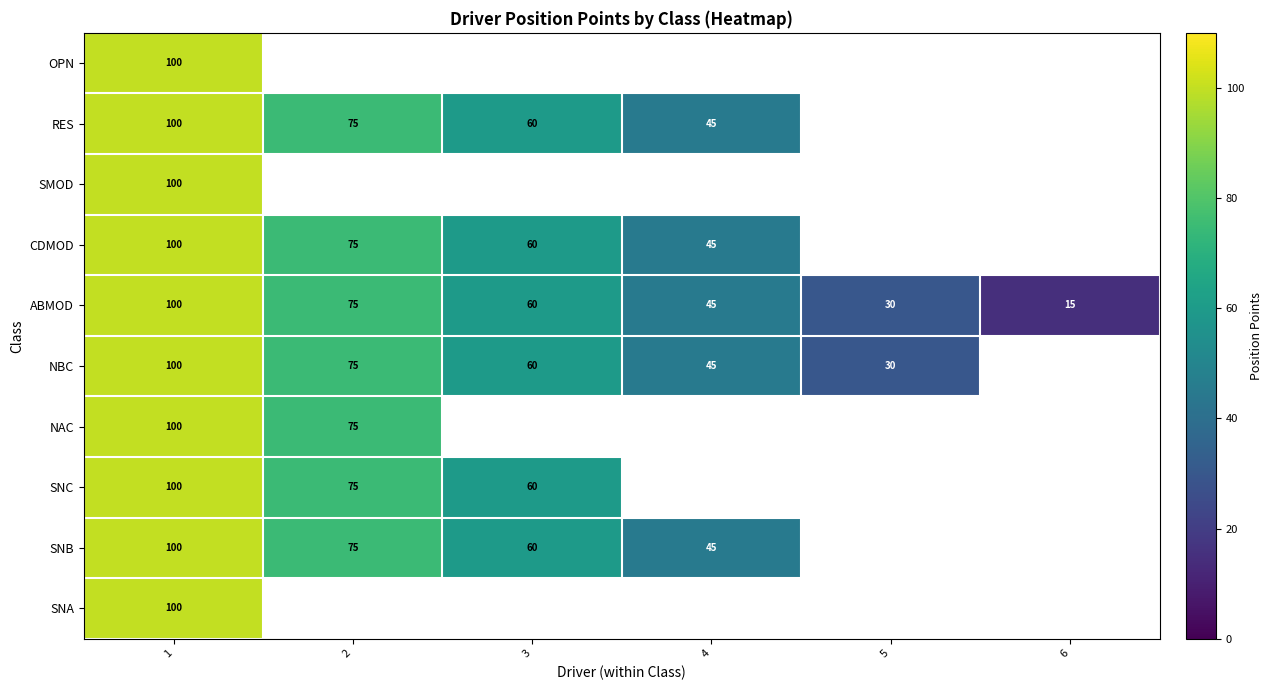

Which has a higher value, 5 or 3?

3